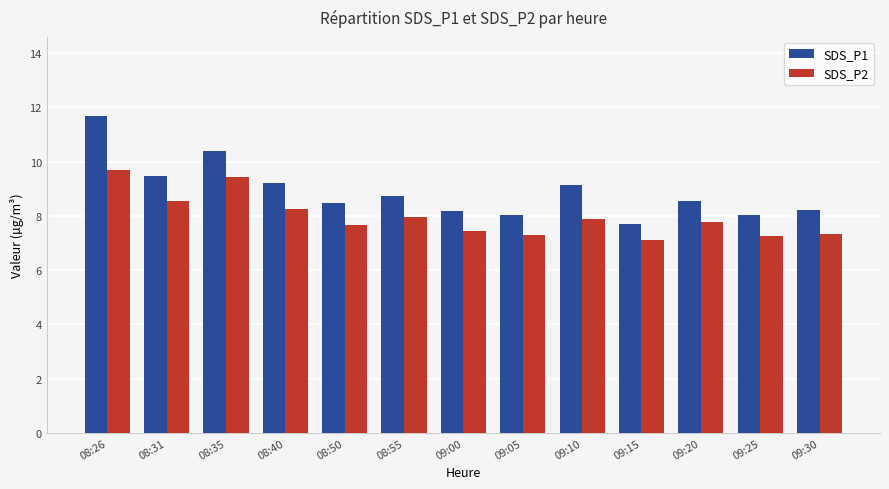

At which label does SDS_P2 reach its peak?

08:26